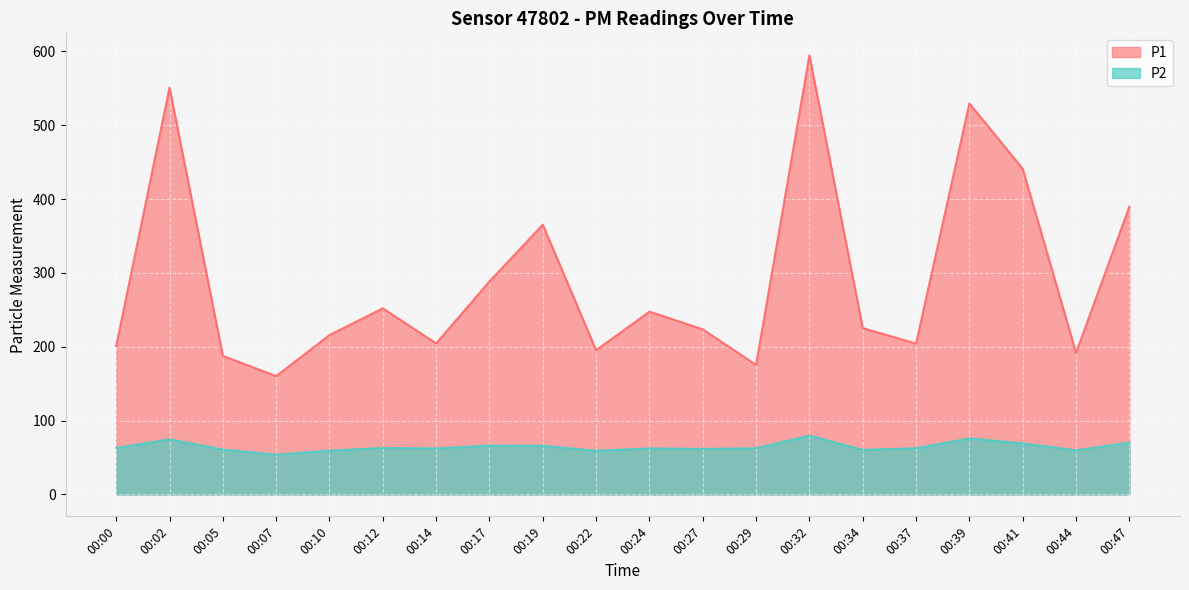

True or false: P1 and P2 cross at least once.

False